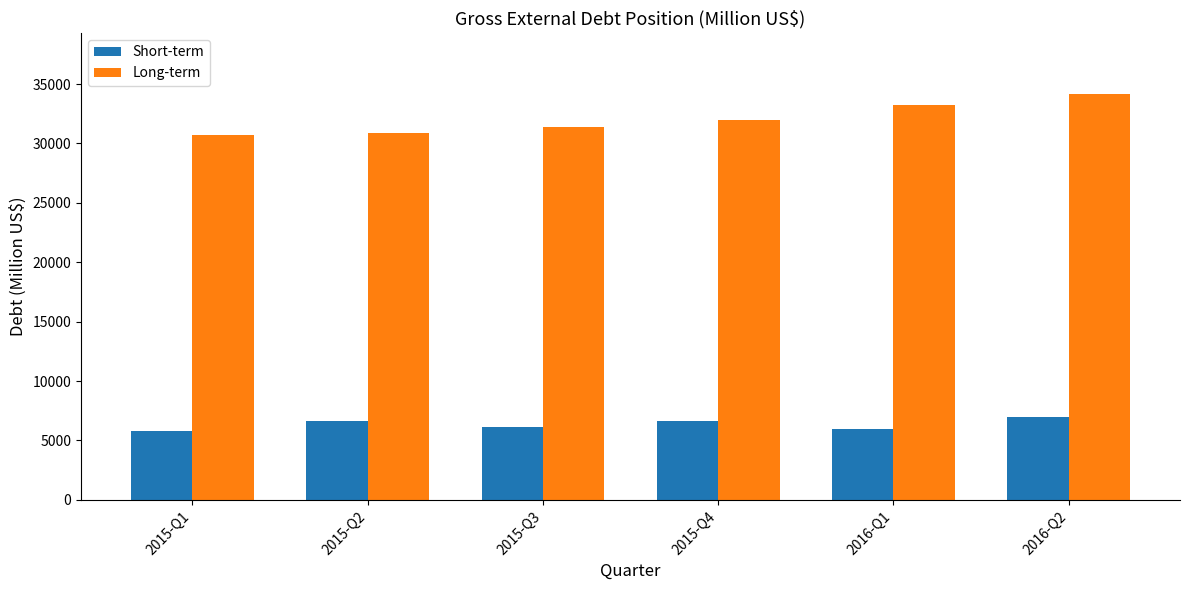

What is the value of the Short-term bar at the 5th from the left?

5979.6